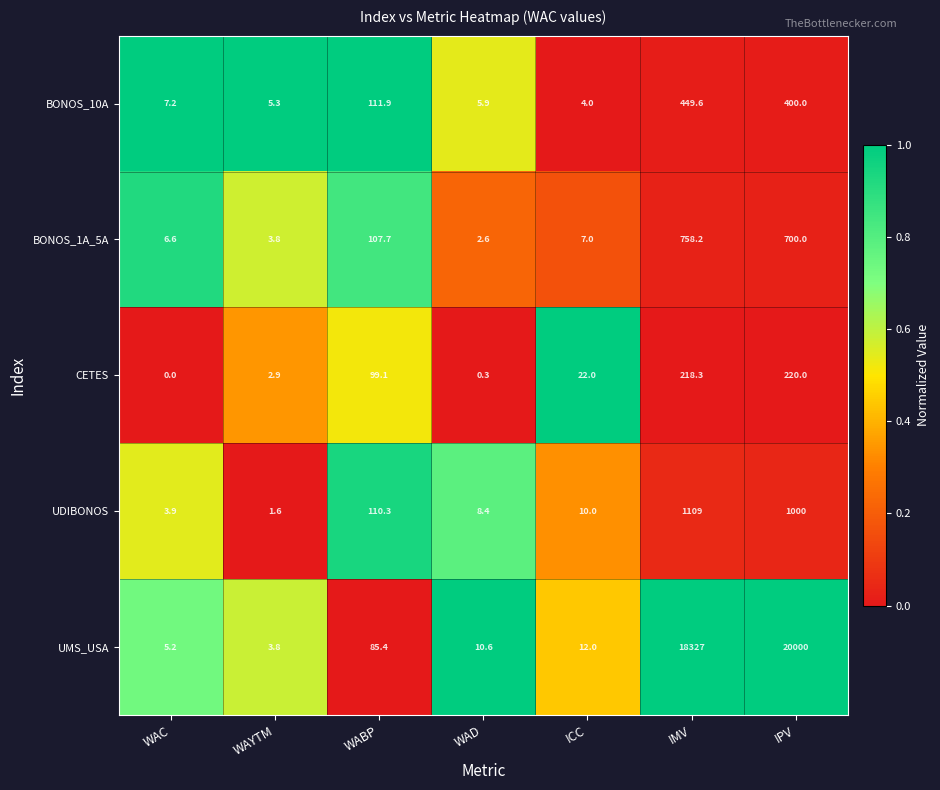

At how many categories does at least one series exceed 0?

7